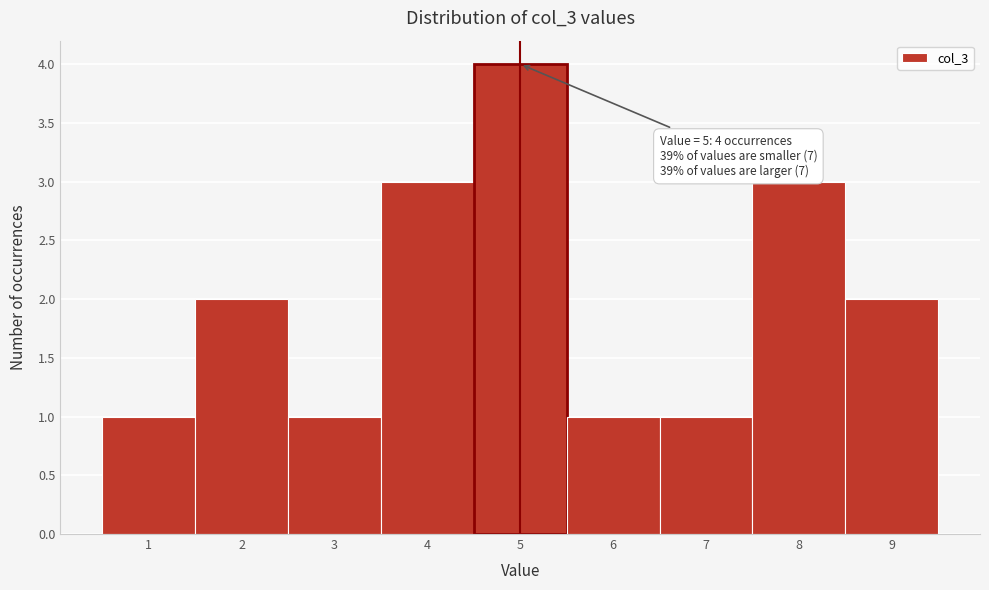

Which range on the x-axis has the tallest bar?

4.5 to 5.5